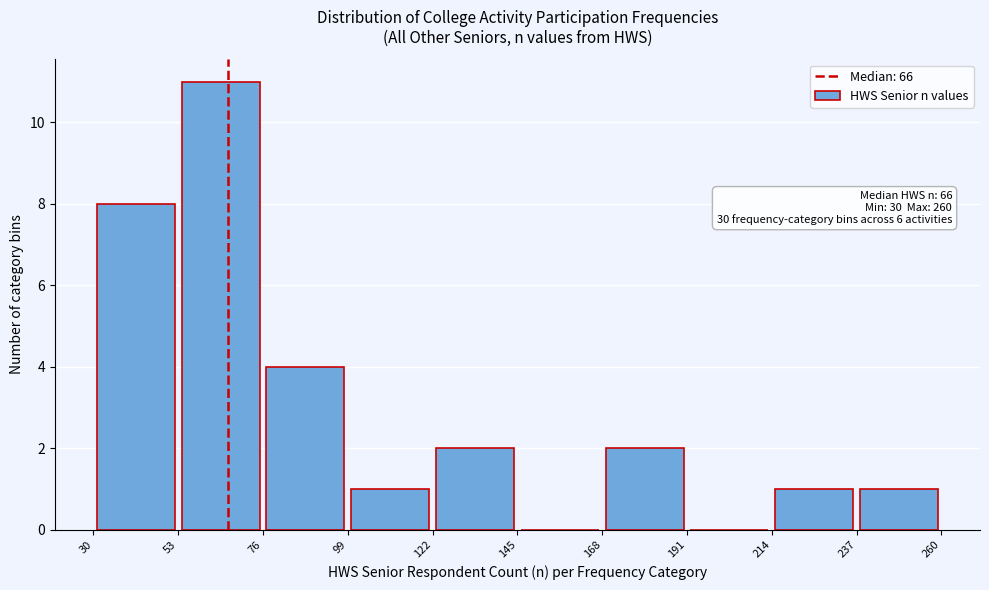

Over which range of the x-axis is the bar tallest?

53 to 76